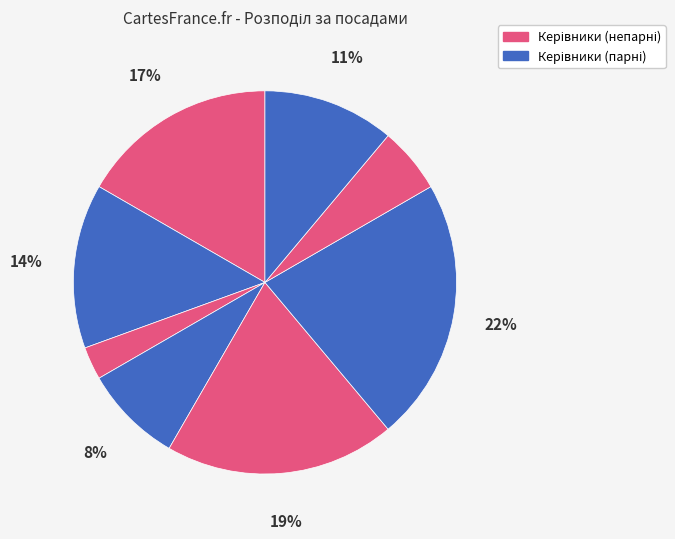

How many segments does this pie chart have?

8